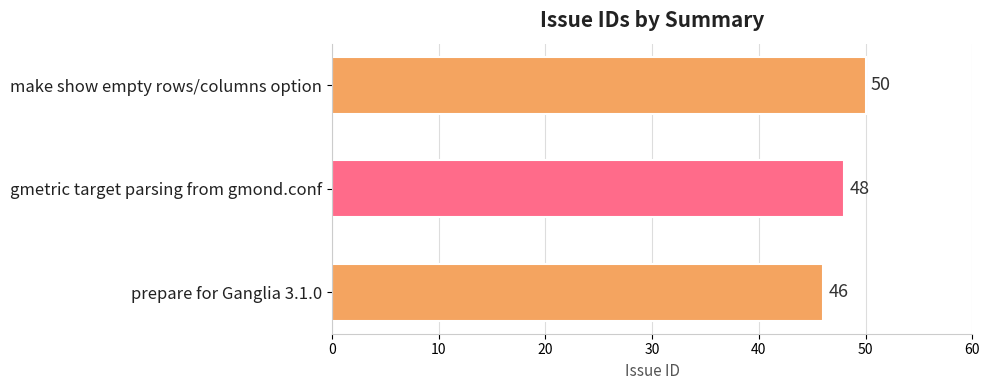

How many bars are there in total?

3